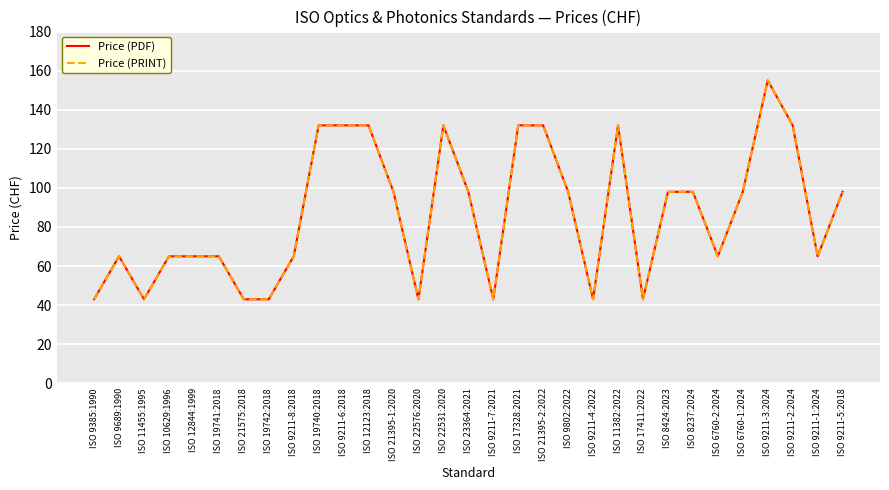

Reading left to right, transcribe all the data shown in this chart.

Price (PDF): 43	65	43	65	65	65	43	43	65	132	132	132	98	43	132	98	43	132	132	98	43	132	43	98	98	65	98	155	132	65	98
Price (PRINT): 43	65	43	65	65	65	43	43	65	132	132	132	98	43	132	98	43	132	132	98	43	132	43	98	98	65	98	155	132	65	98